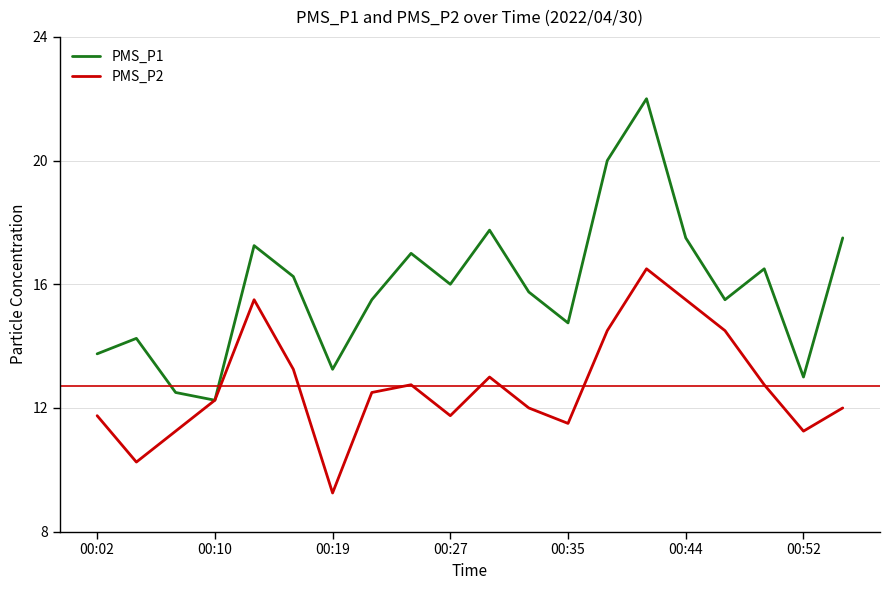

List the series in order of their peak value, lowest first.

PMS_P2, PMS_P1